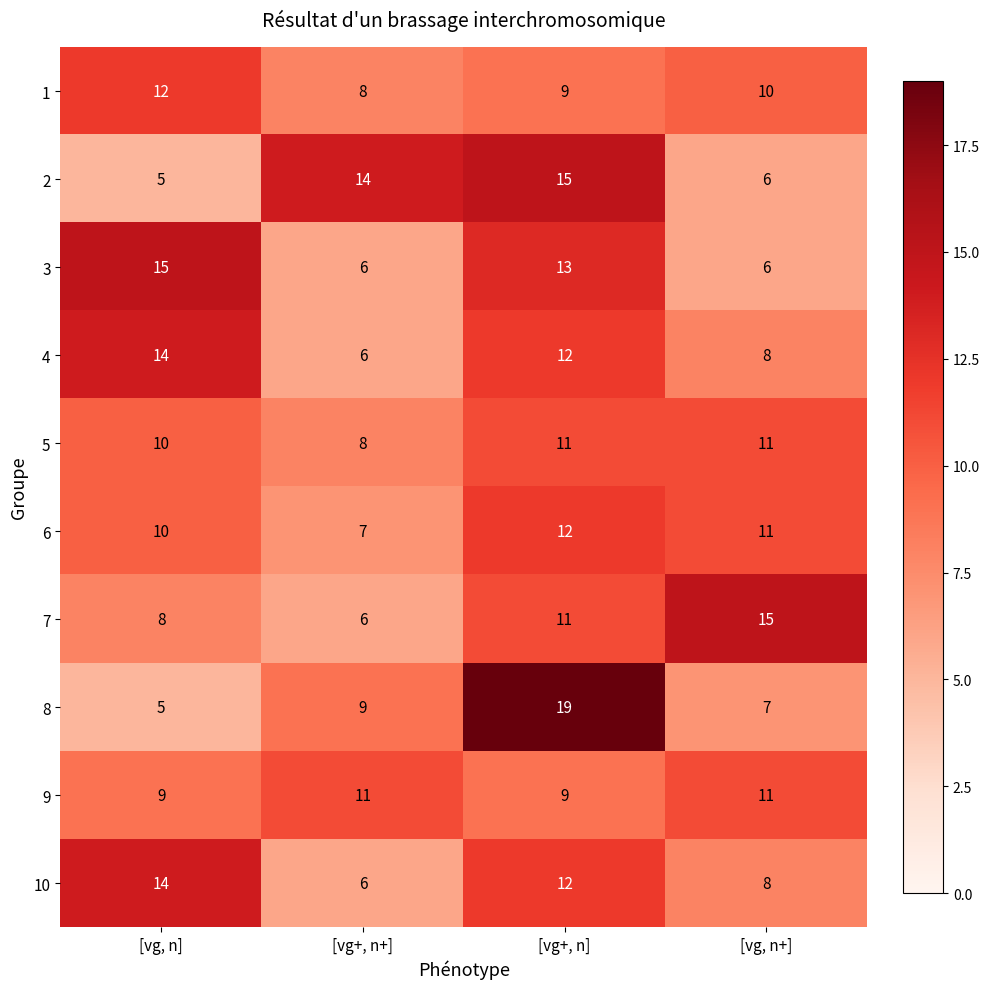

Between [vg+, n+] and [vg+, n], which series saw the biggest shift?

8